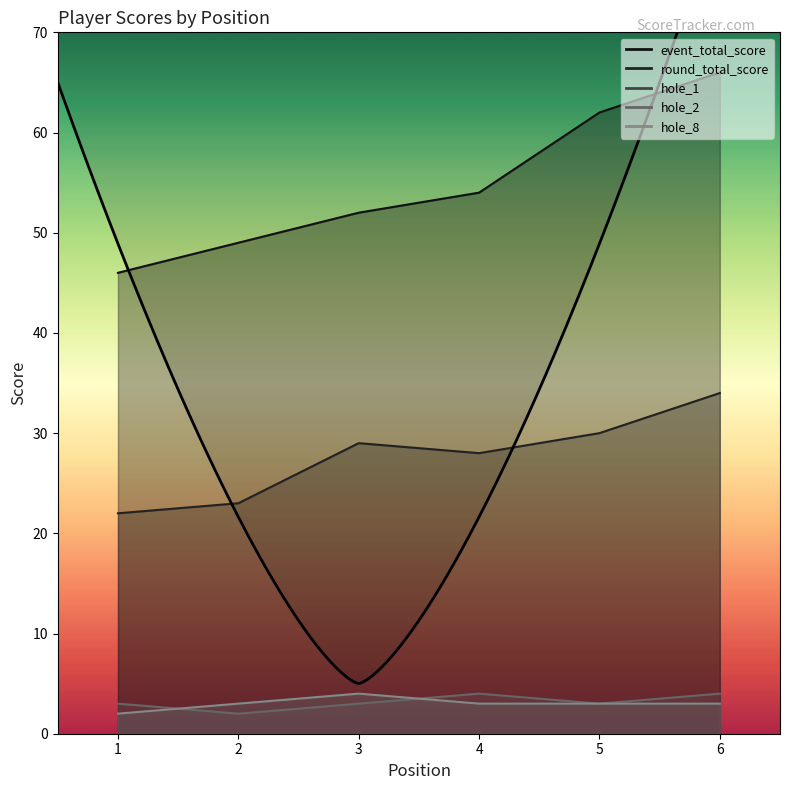

Reading right to left, extract all data points from this chart.

event_total_score: 66	62	54	52	49	46
round_total_score: 34	30	28	29	23	22
hole_1: 3	3	3	4	3	2
hole_2: 4	3	4	3	2	3
hole_8: 3	3	3	4	3	2